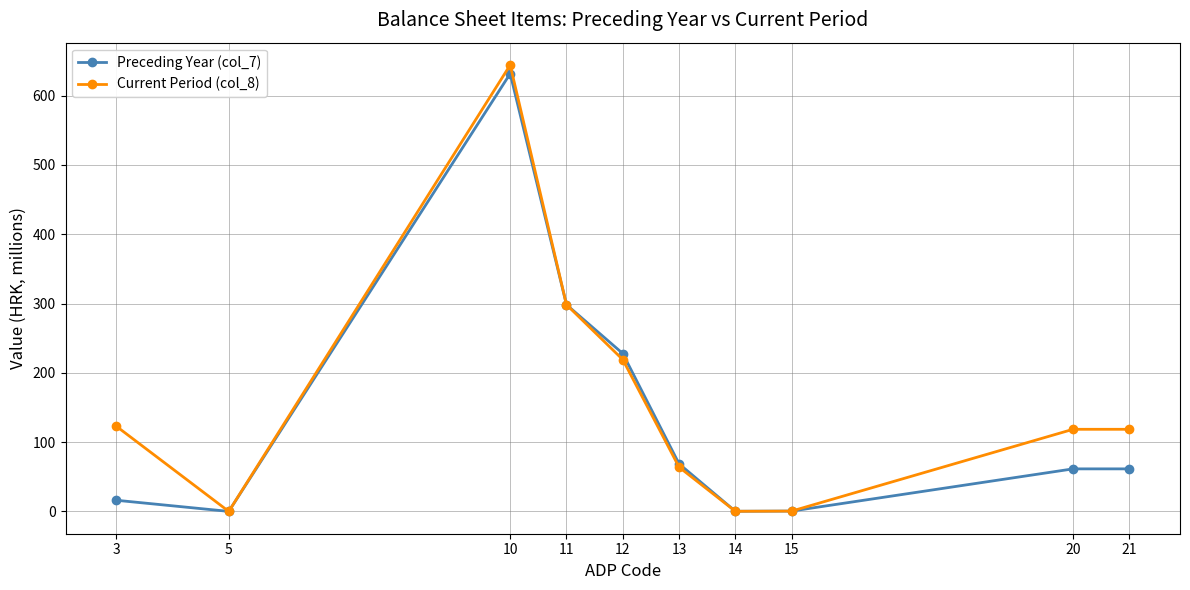

How many data points in Preceding Year (col_7) are above 61?

6